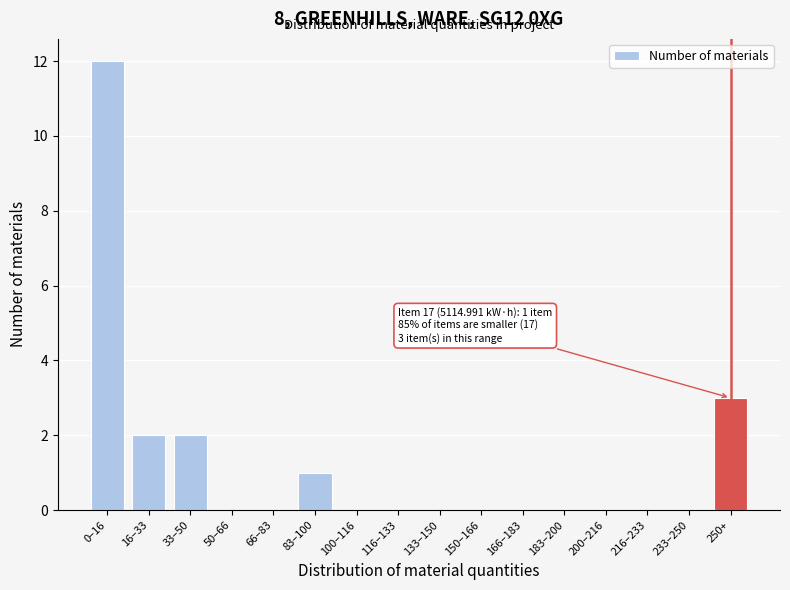

Reading right to left, what are all the values shown in this chart?

250+=3	233–250=0	216–233=0	200–216=0	183–200=0	166–183=0	150–166=0	133–150=0	116–133=0	100–116=0	83–100=1	66–83=0	50–66=0	33–50=2	16–33=2	0–16=12